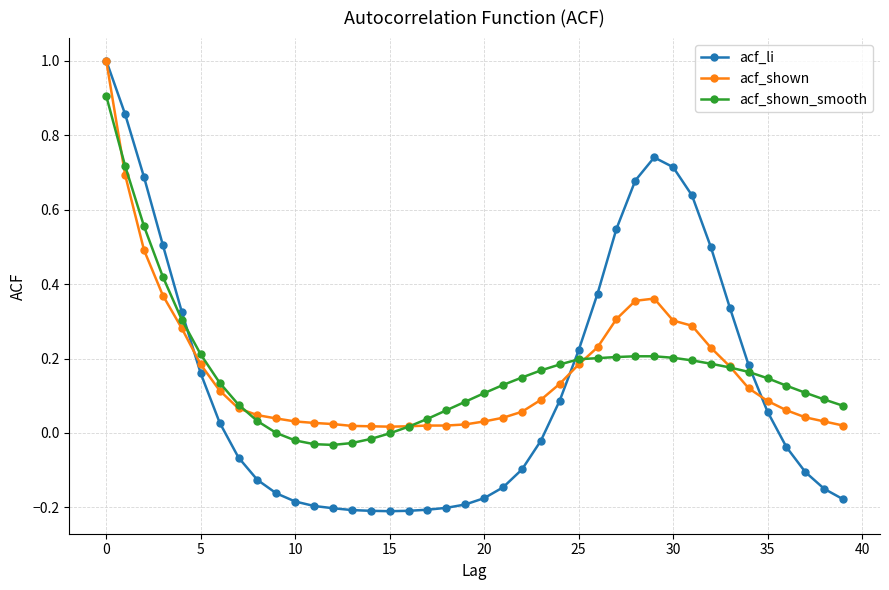

After their last crossing, which series has the higher values: acf_shown_smooth or acf_shown?

acf_shown_smooth